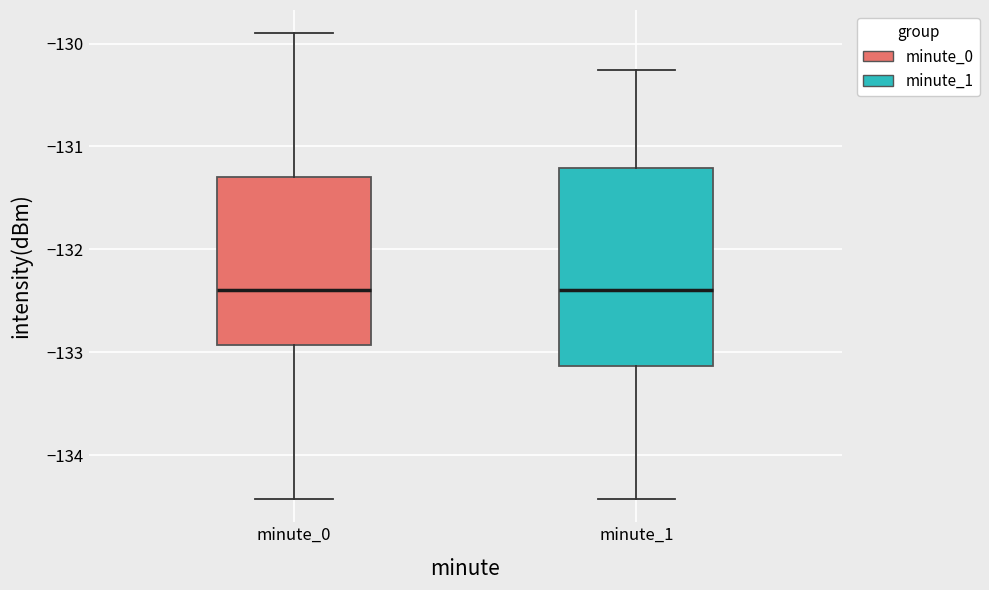

Reading left to right, read every box against the y-axis: the position of its median line, the range the box covers, and the ends of its whiskers. The values are not printed on the chart, so give them approximately, as read against the axis.

minute_0: median -132.4, box -132.9 to -131.3, whiskers -134.4 to -129.9
minute_1: median -132.4, box -133.1 to -131.2, whiskers -134.4 to -130.3